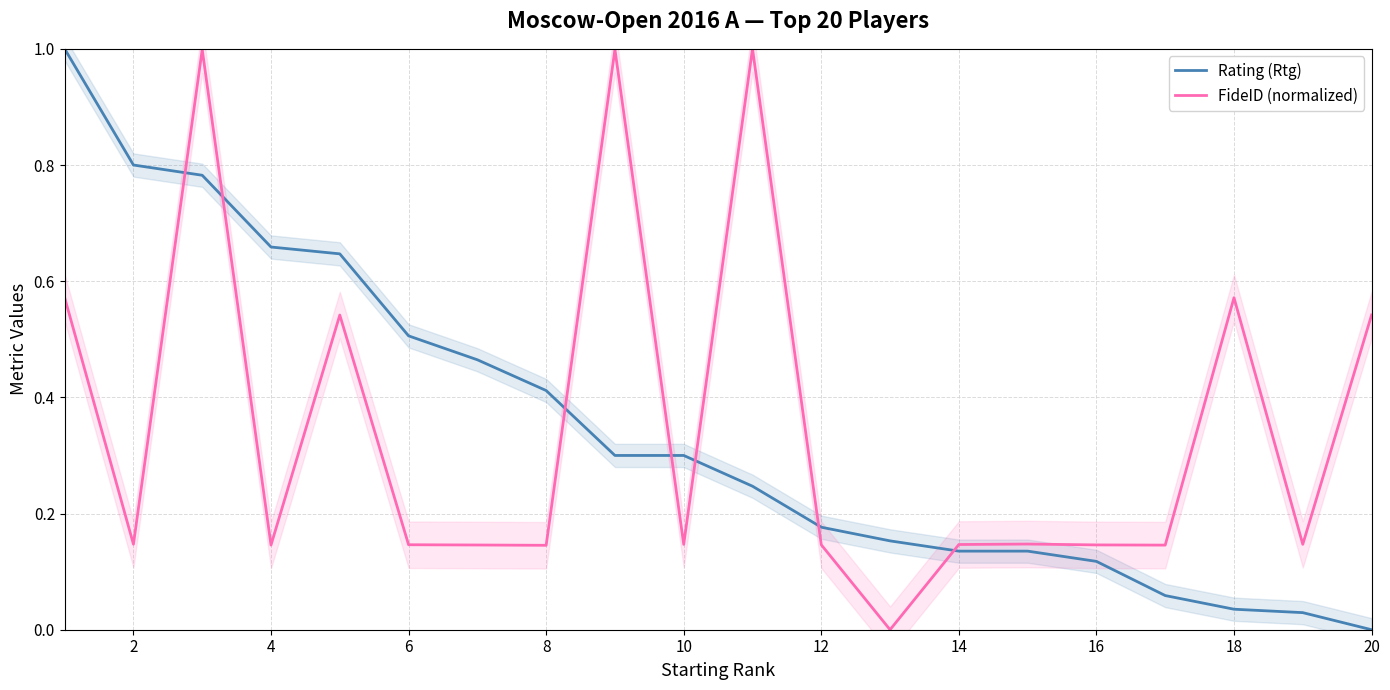

What is the greatest value displayed?

1.0